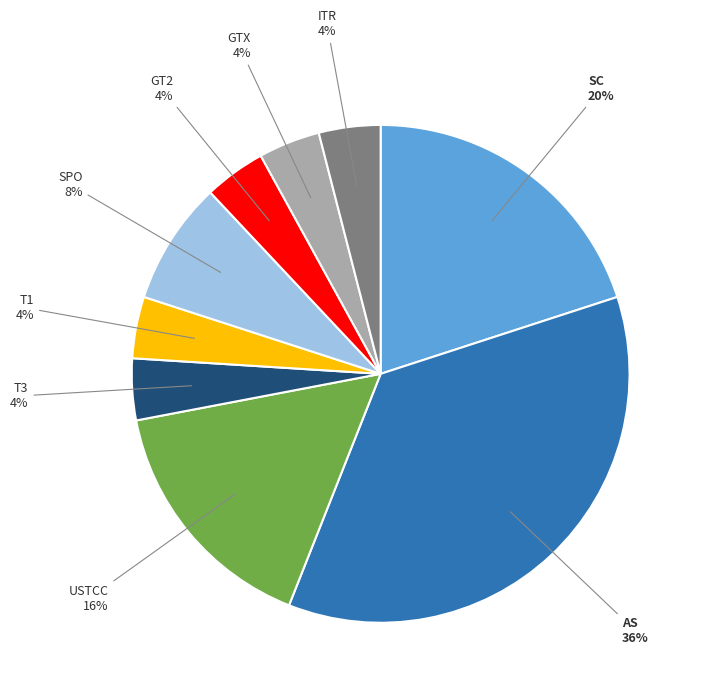

How many slices are in this pie chart?

9